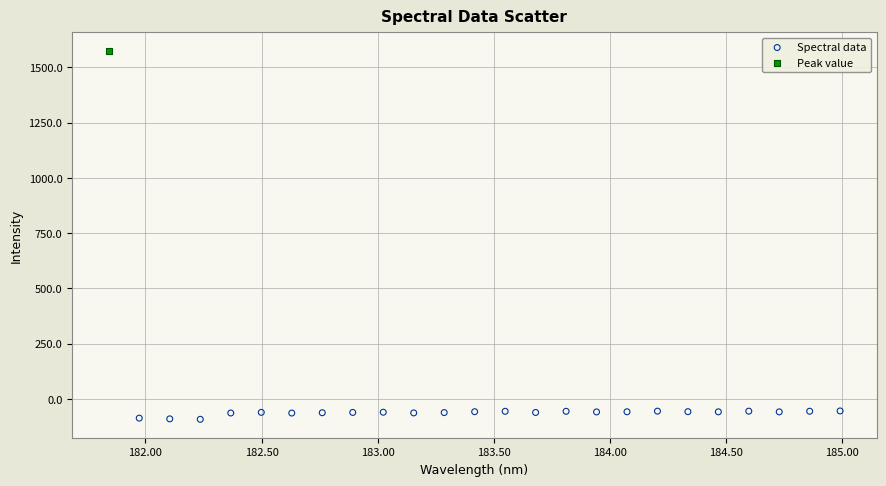

What are all the series names shown in the legend?

Spectral data, Peak value